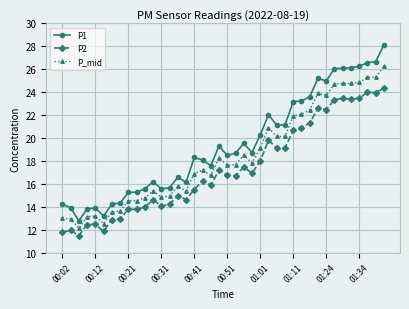

What is the smallest value displayed?

11.5